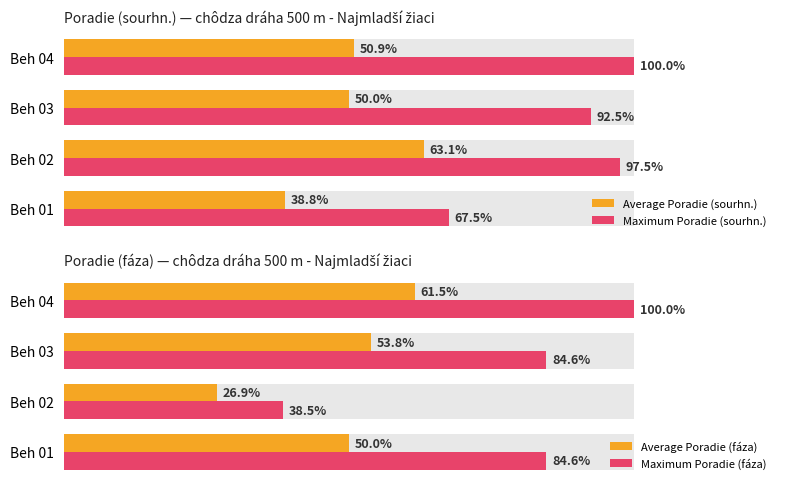

Rank the series at Beh 02 from lowest to highest value.

Average Poradie (fáza), Maximum Poradie (fáza), Average Poradie (sourhn.), Maximum Poradie (sourhn.)